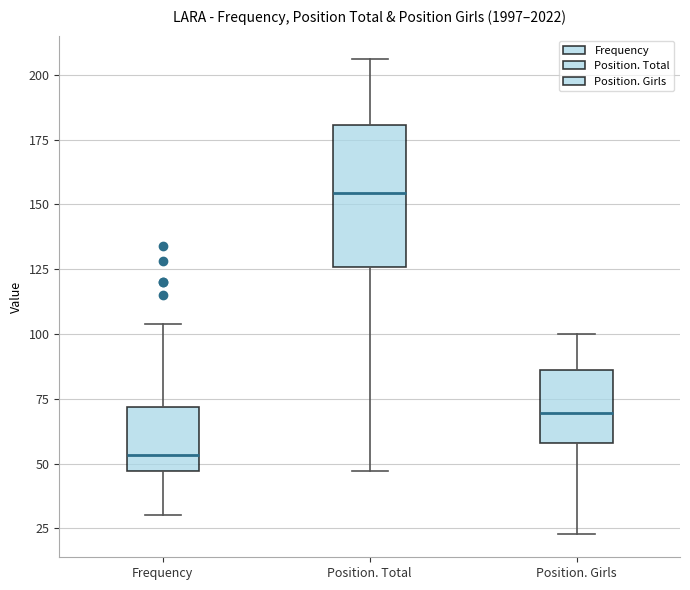

Comparing the boxes themselves (not the whiskers), which one is the tallest?

Position. Total